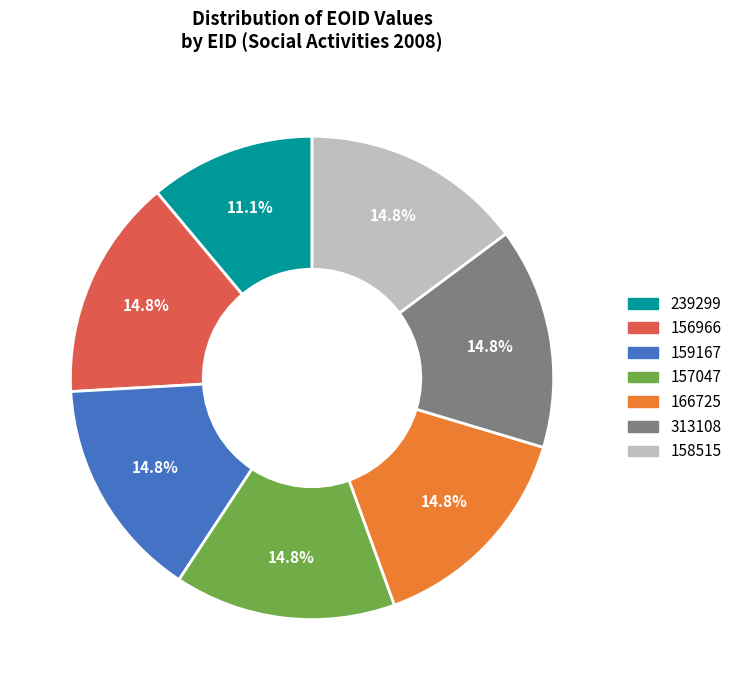

Count the number of slices in the pie.

7